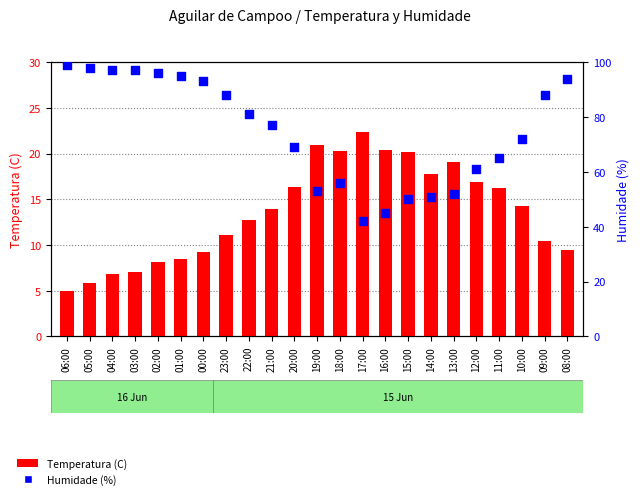

At which category is the sum across all series the highest?

02:00